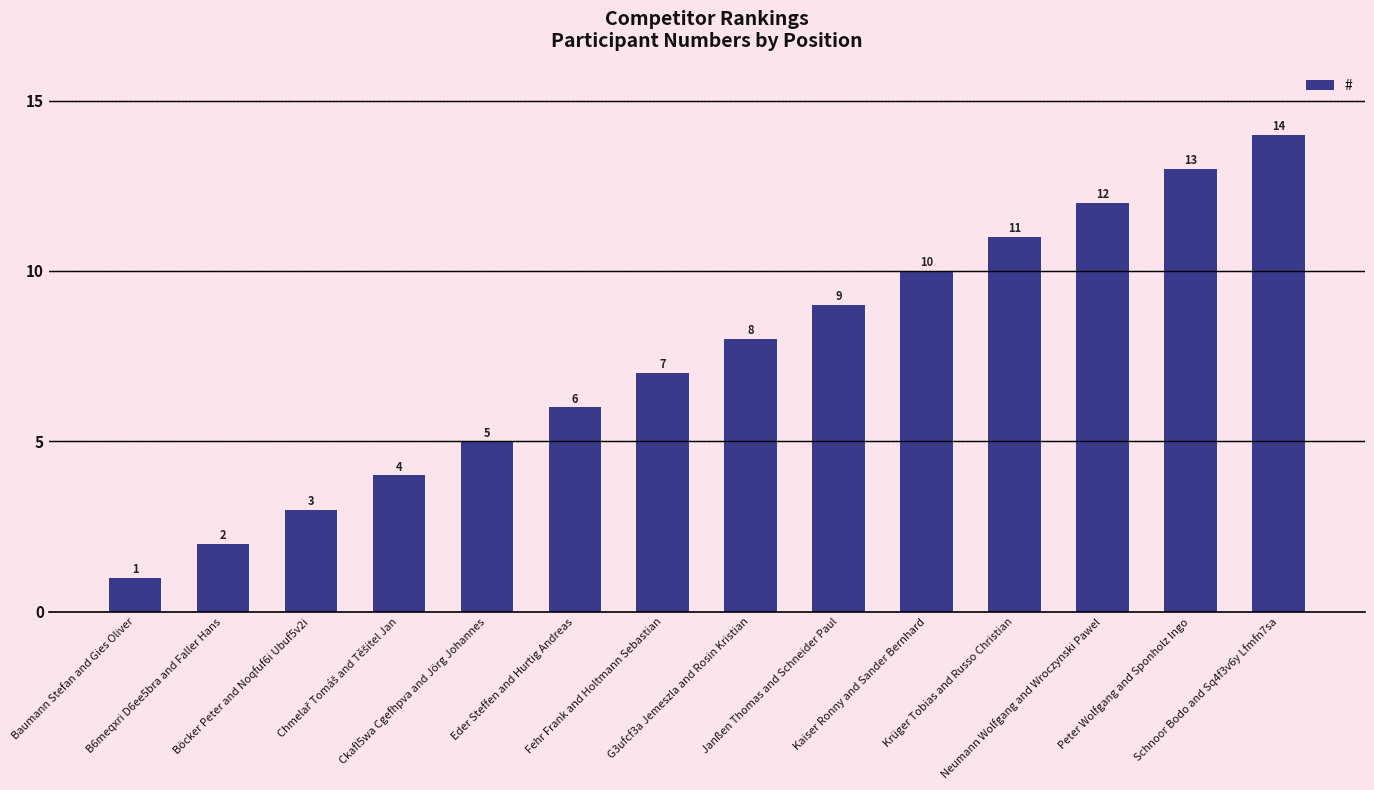

What is the average value?

8